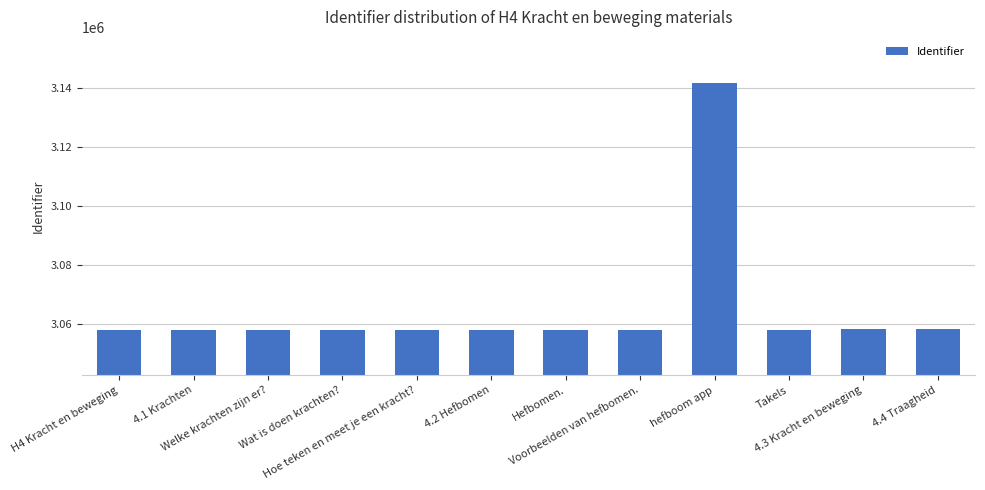

True or false: the data shows 3058179 at 4.2 Hefbomen.

True